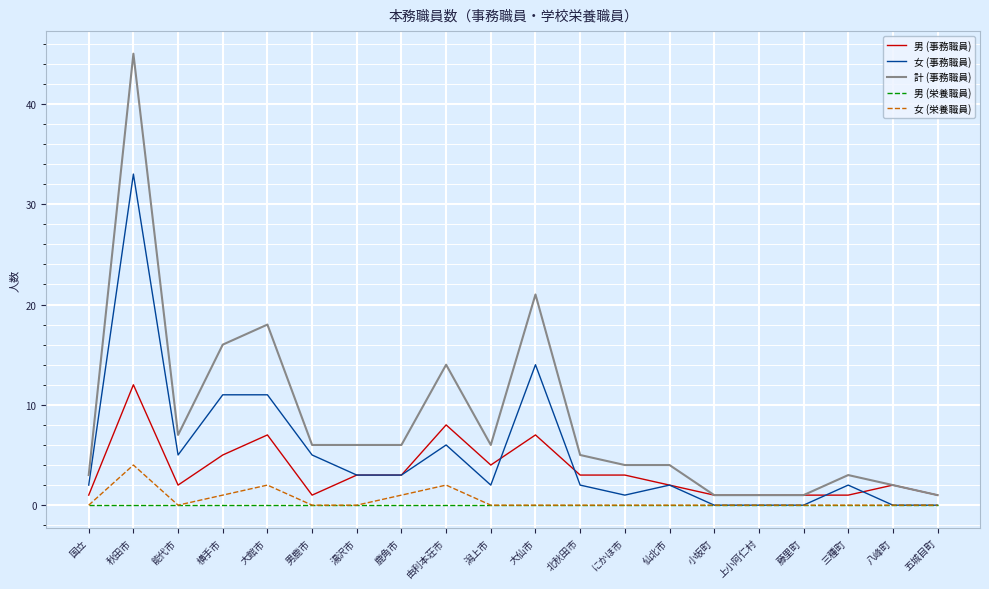

True or false: 男 (事務職員) has more than 2 interior local peaks.

True